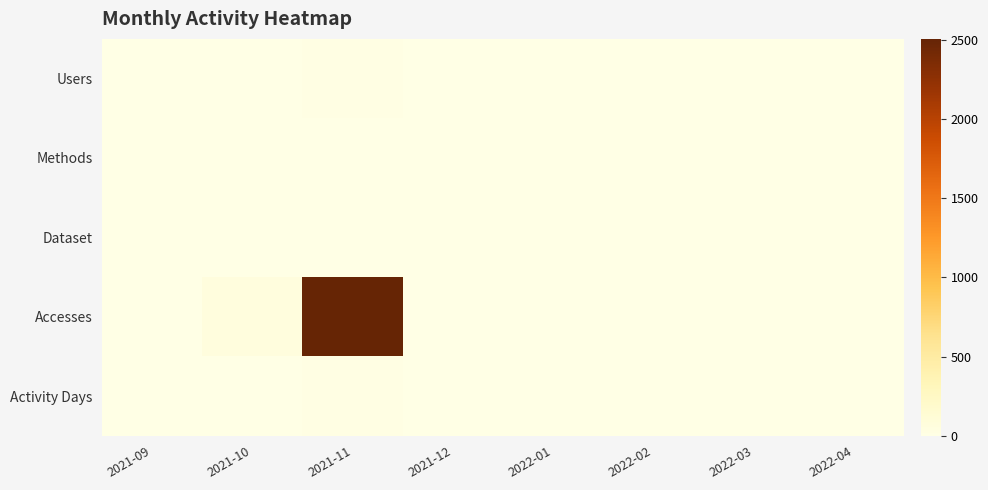

At how many categories does at least one series exceed 1069?

1